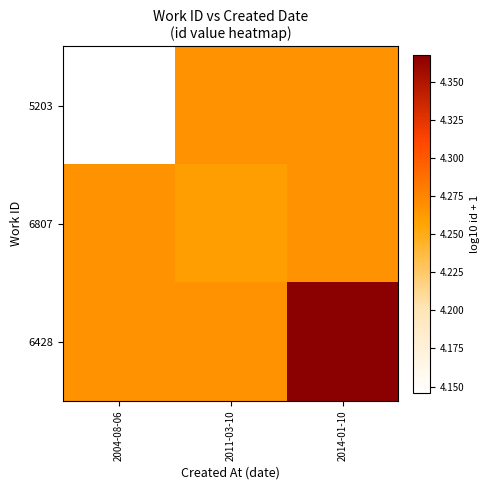

What is the smallest value displayed?

4.1